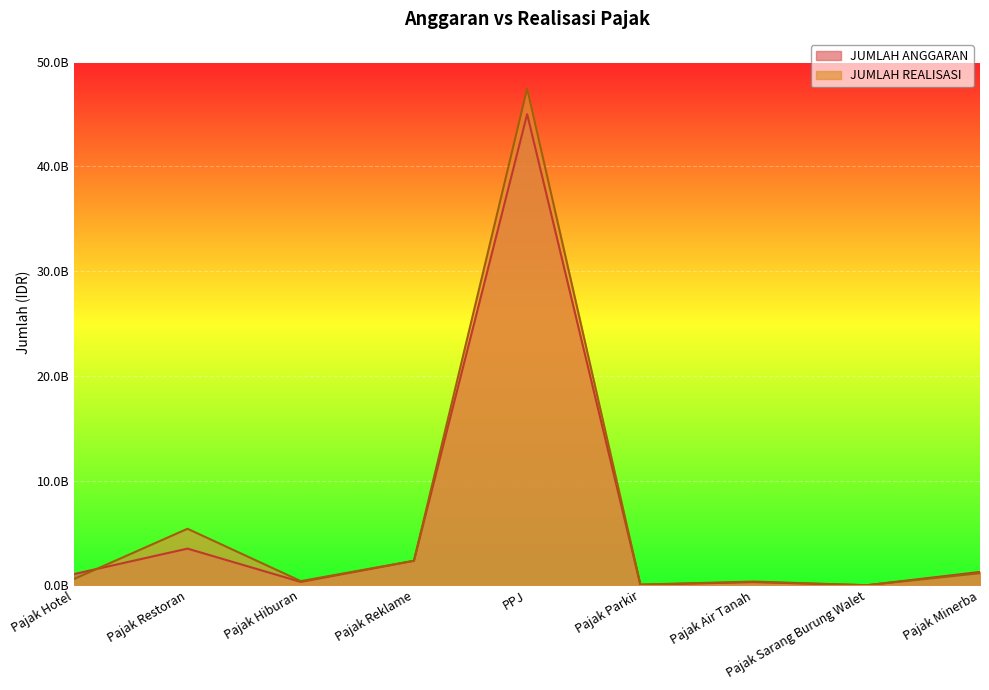

What is the label of the 4th point from the right?

Pajak Parkir